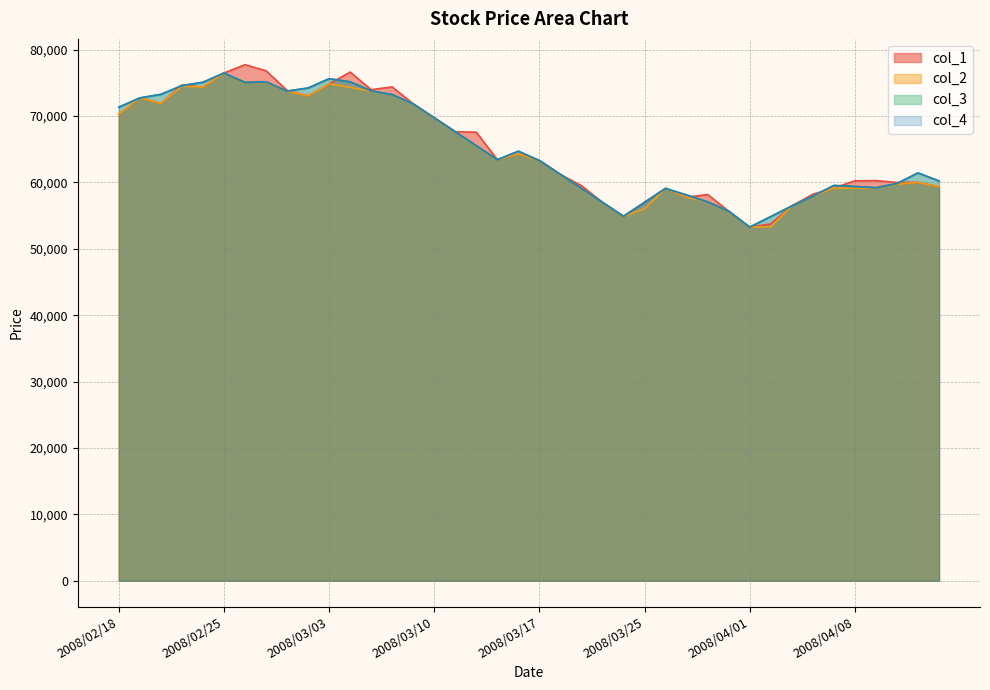

How many lines are shown in the chart?

4